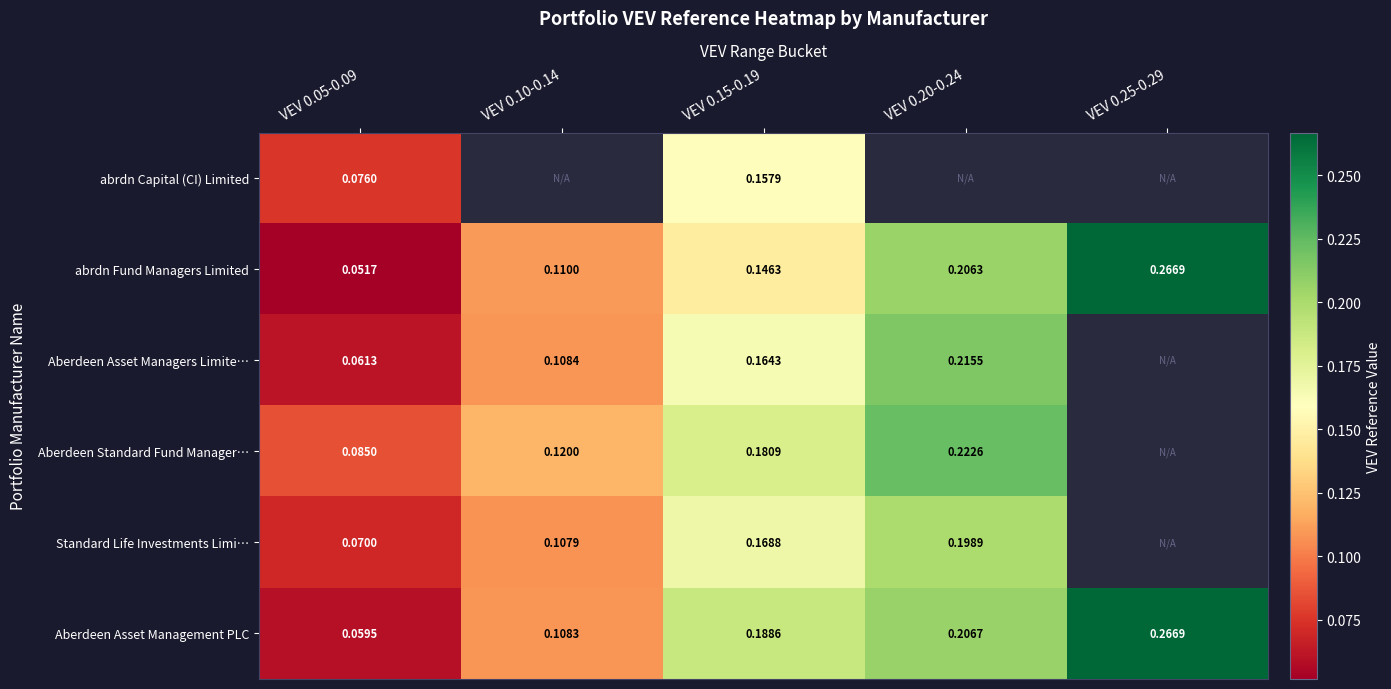

Is the value of Aberdeen Asset Managers Limite… at VEV 0.15-0.19 greater than the value of abrdn Fund Managers Limited at VEV 0.15-0.19?

Yes